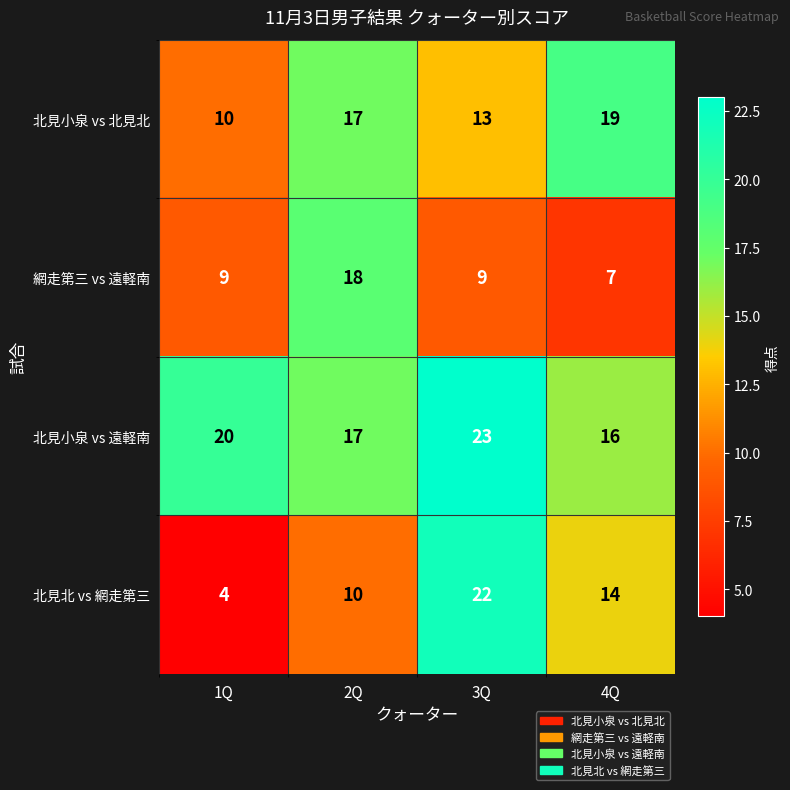

Which label corresponds to the smallest value in the chart?

1Q